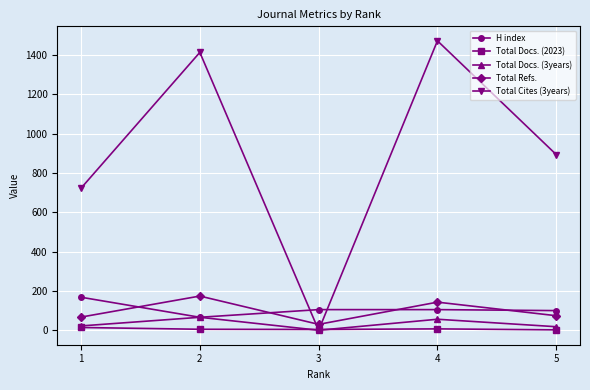

What is the lowest value of the H index series?

66